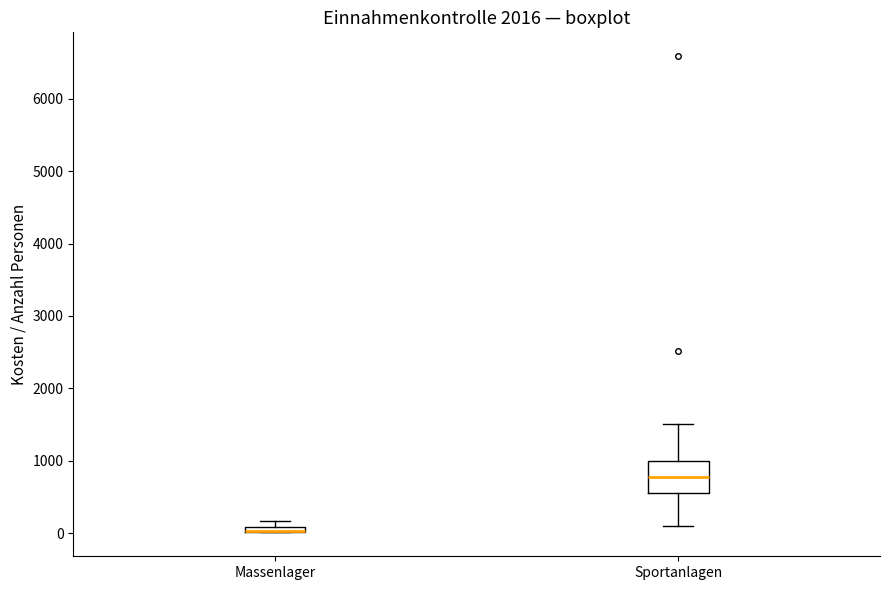

Where is the lower edge of the box for Massenlager on the y-axis? The values are not printed on the chart, so give them approximately, as read against the axis.

0